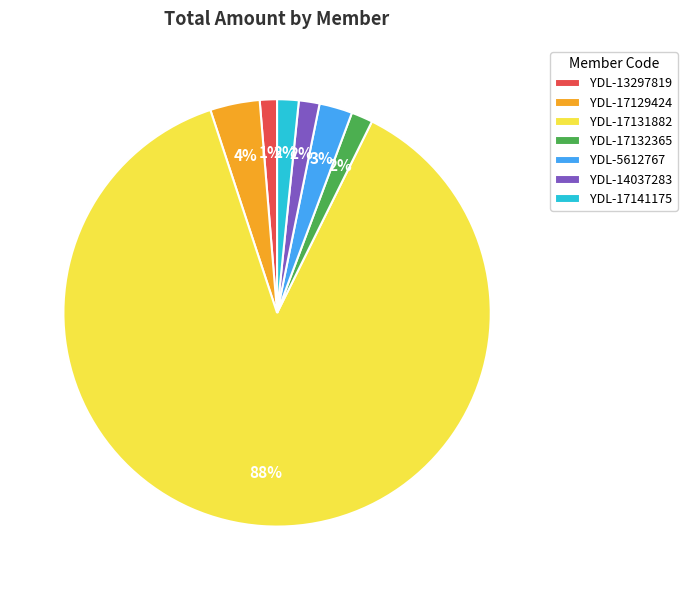

The YDL-5612767 slice represents 13% of the pie. True or false?

False